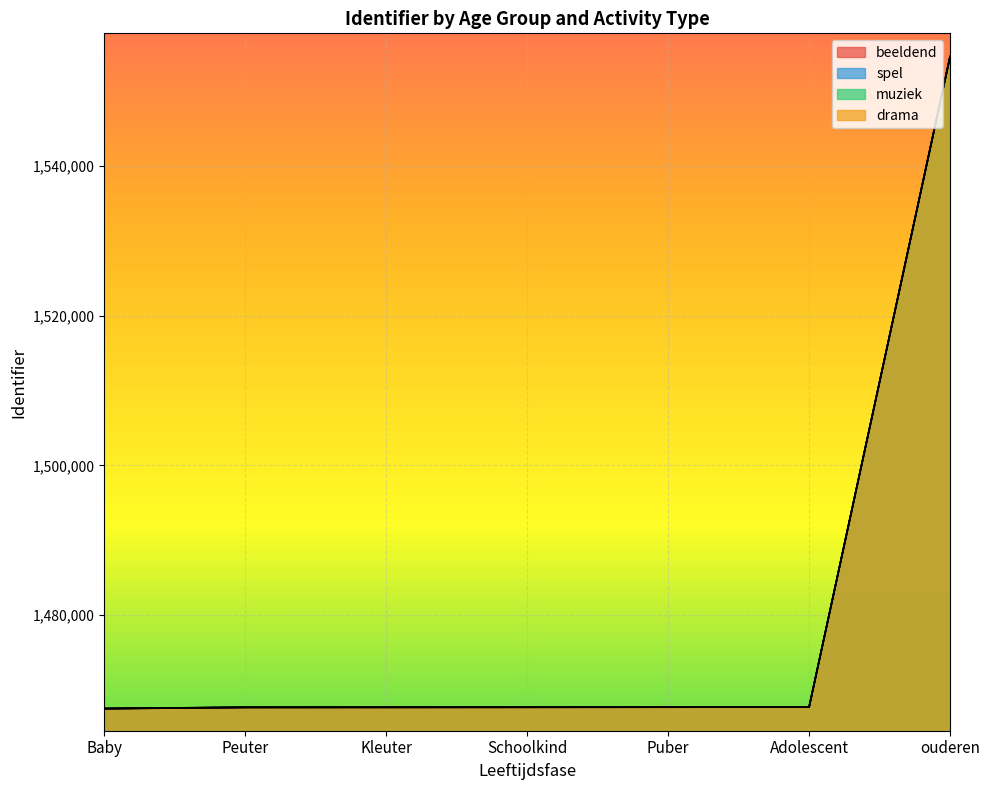

Reading left to right, extract all data points from this chart.

beeldend: 1467478	1467646	1467651	1467659	1467667	1467673	1554630
spel: 1467457	1467647	1467653	1467661	1467668	1467675	1554631
muziek: 1467504	1467649	1467655	1467663	1467670	1467677	1554626
drama: 1467492	1467650	1467656	1467664	1467671	1467679	1554629